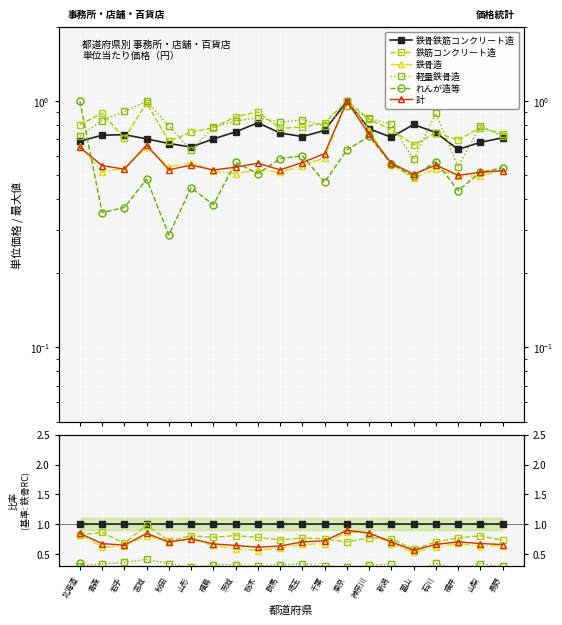

What is the total value across all series at 北海道?

4.2